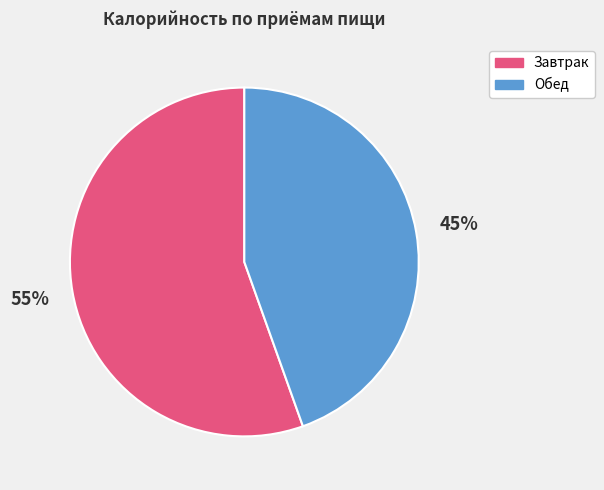

Is the sum of Завтрак and Обед greater than half?

Yes